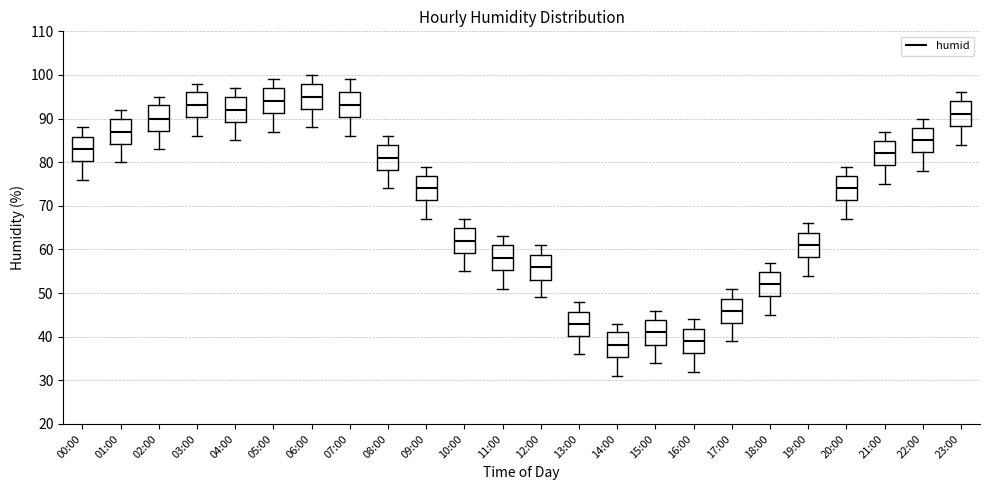

Where does the lower whisker of the box for 03:00 end on the y-axis? The values are not printed on the chart, so give them approximately, as read against the axis.

86